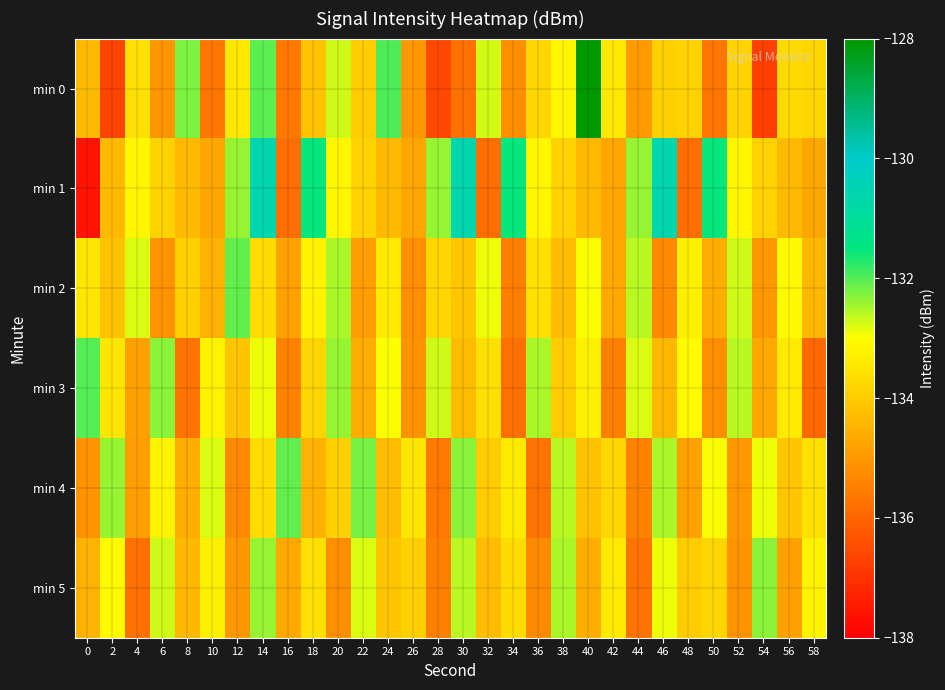

Rank the series at 50 from lowest to highest value.

min 0, min 3, min 2, min 5, min 4, min 1